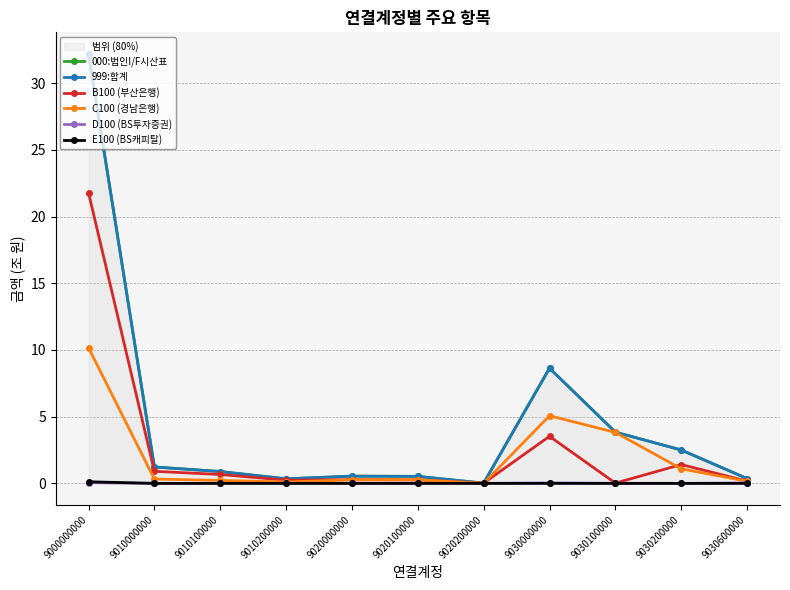

True or false: C100 (경남은행) has a value of 0.4 at 9020100000.

False